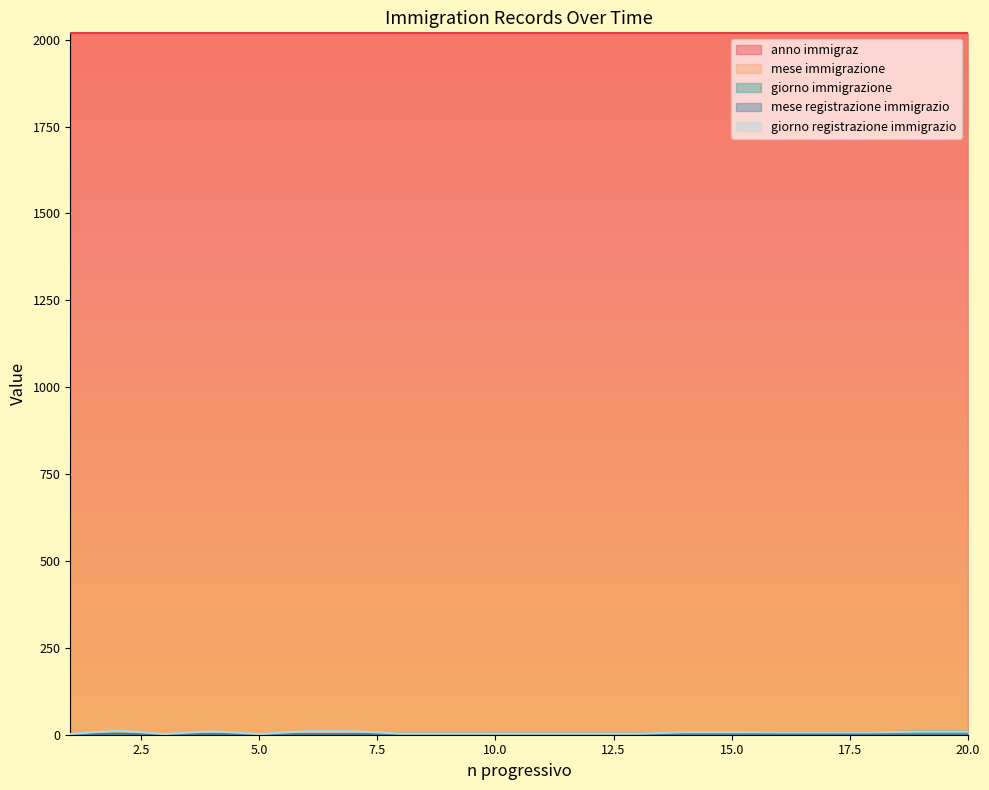

How many lines are shown in the chart?

5